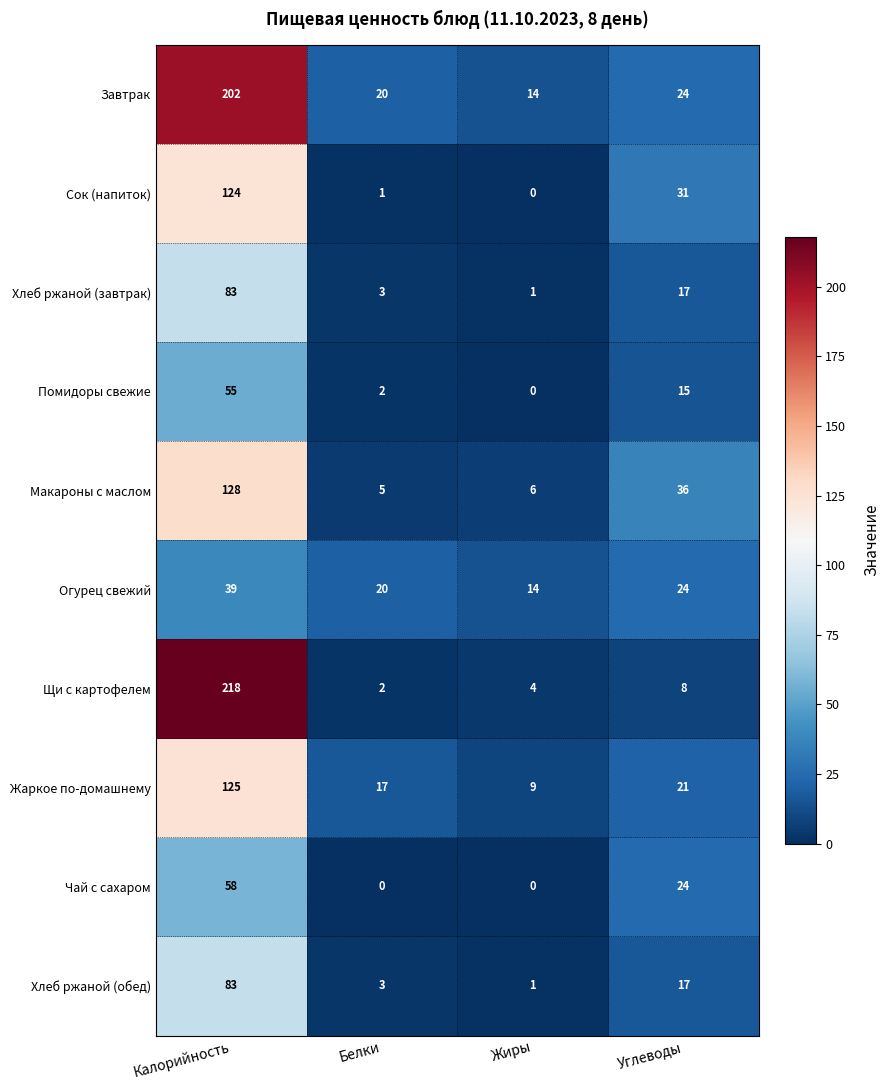

Which series has the widest spread of values?

Щи с картофелем